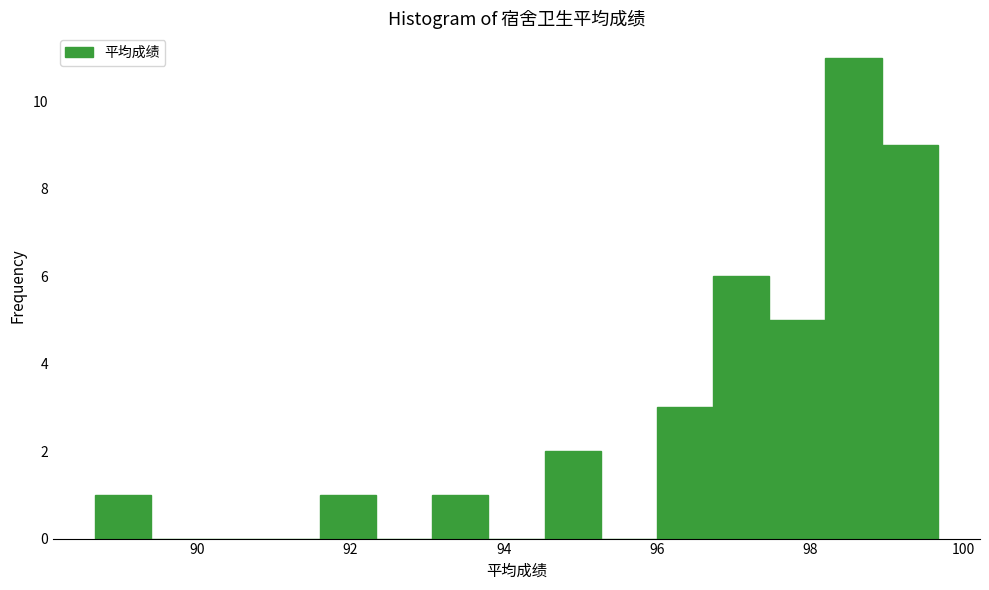

Read against the x-axis, roughly where is the centre of the tallest bar?

98.6